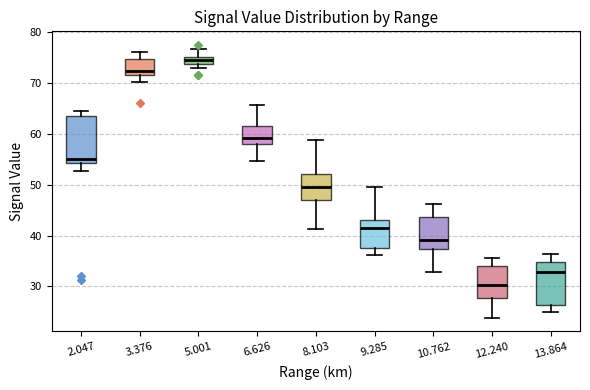

Which box has the lowest median line?

12.240